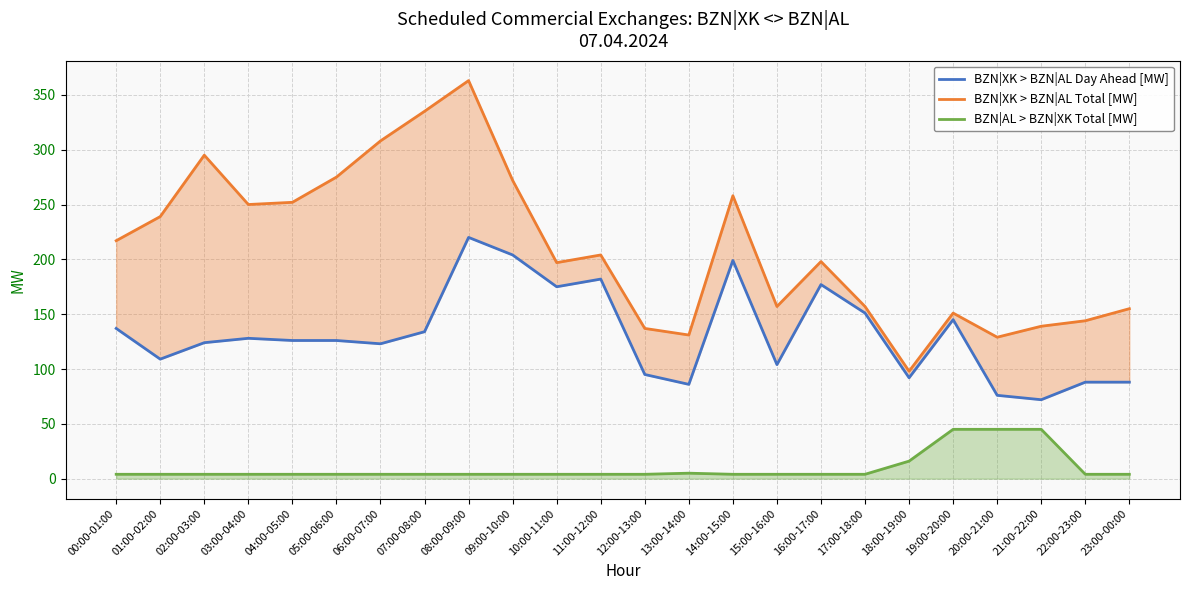

True or false: BZN|XK > BZN|AL Day Ahead [MW] has a value of 177 at 16:00-17:00.

True